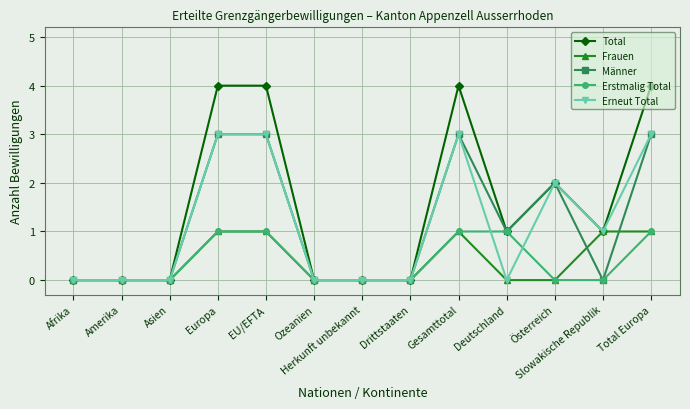

True or false: Erneut Total has more than 1 interior local peaks.

True